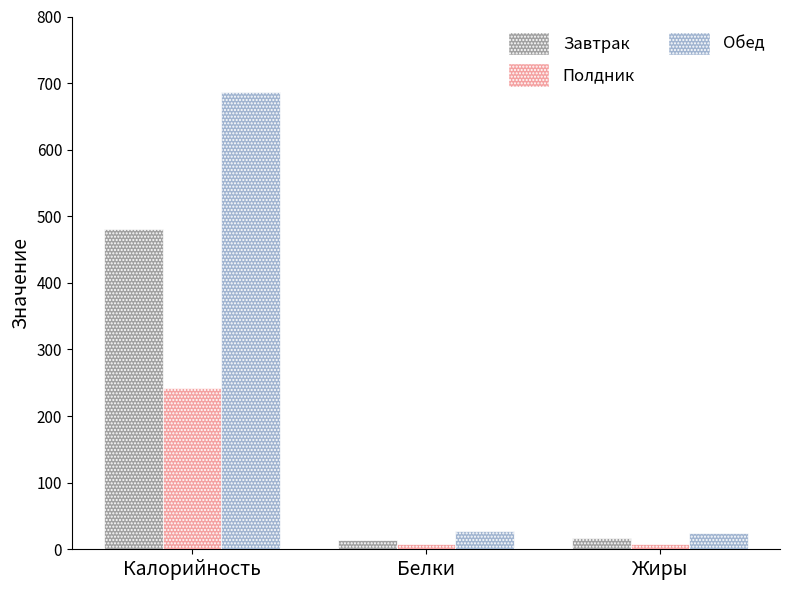

Rank the series at Калорийность from highest to lowest value.

Обед, Завтрак, Полдник